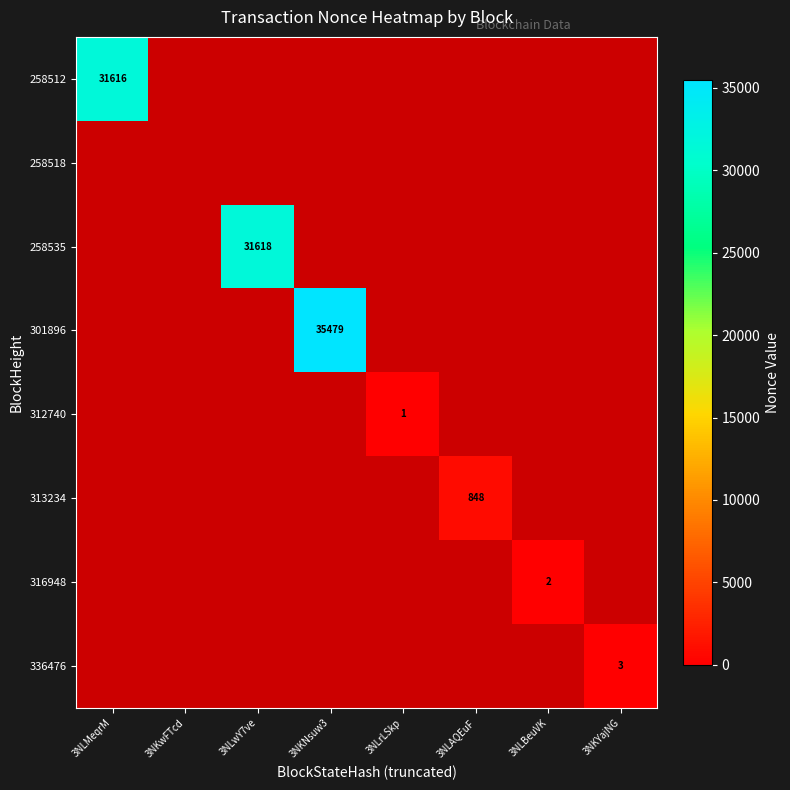

How many values in 312740 are above zero?

1